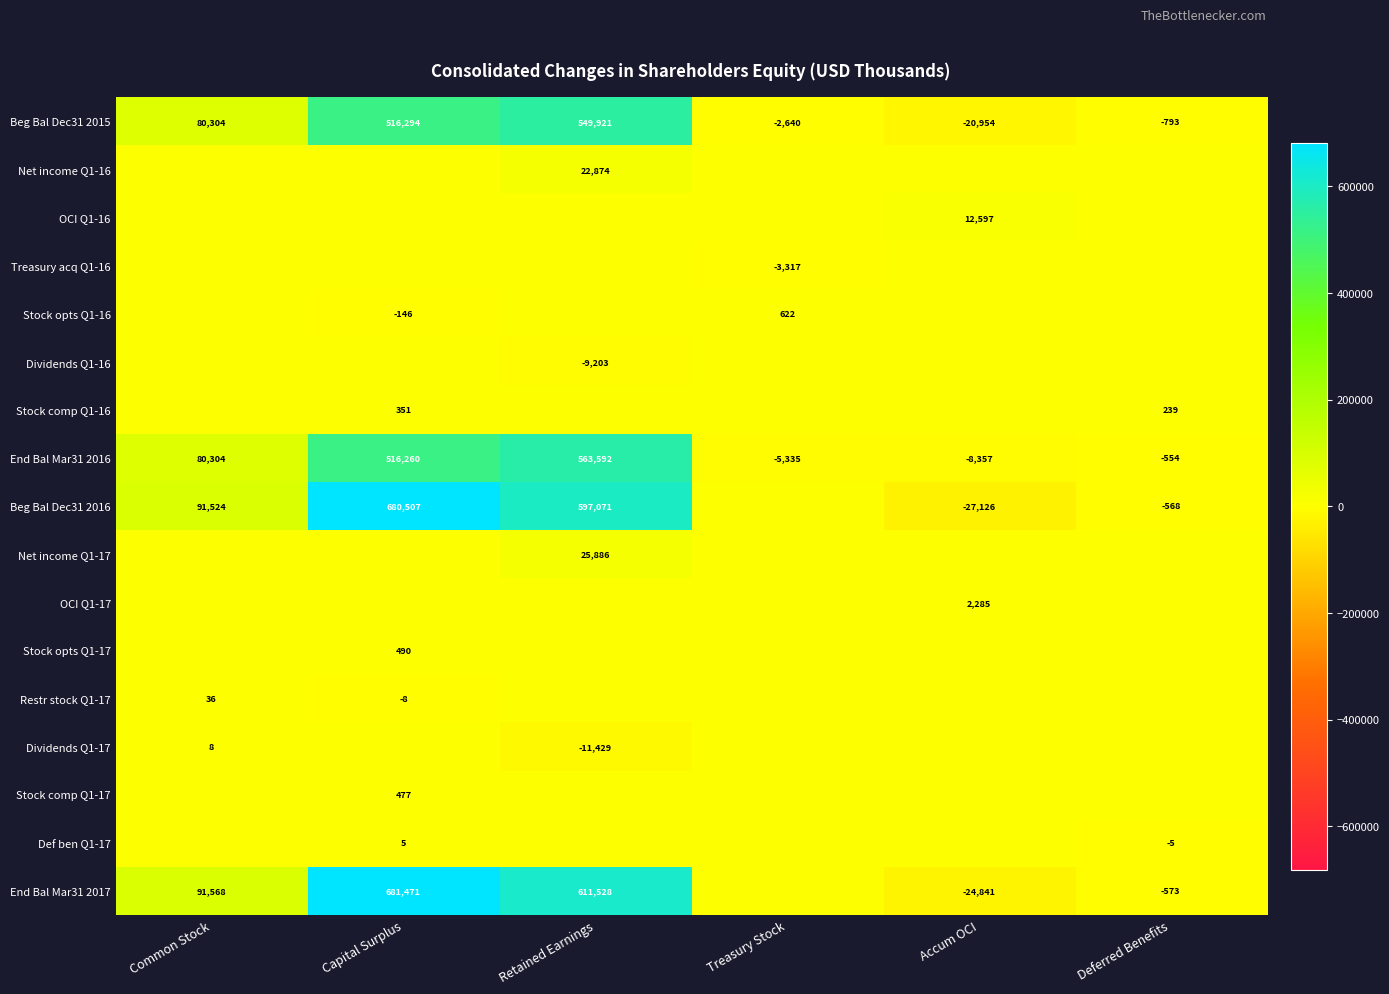

What is the average value of the End Bal Mar31 2016 series?

190985